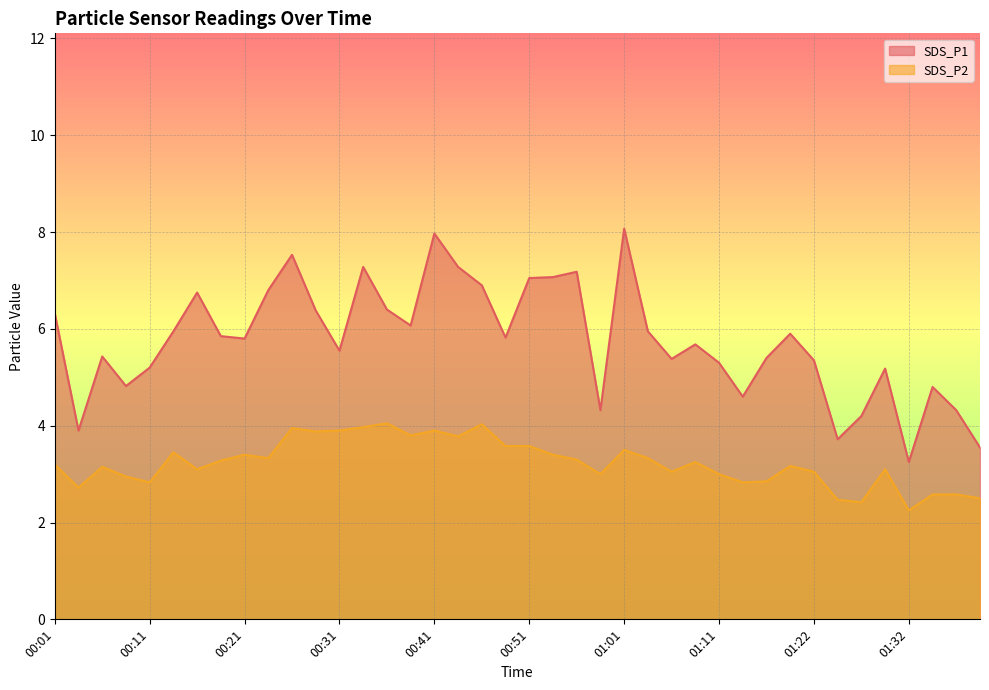

How many lines are shown in the chart?

2